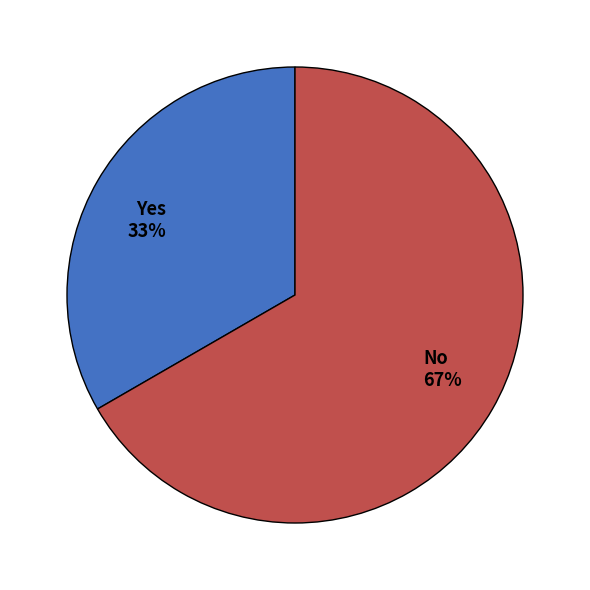

How many segments does this pie chart have?

2